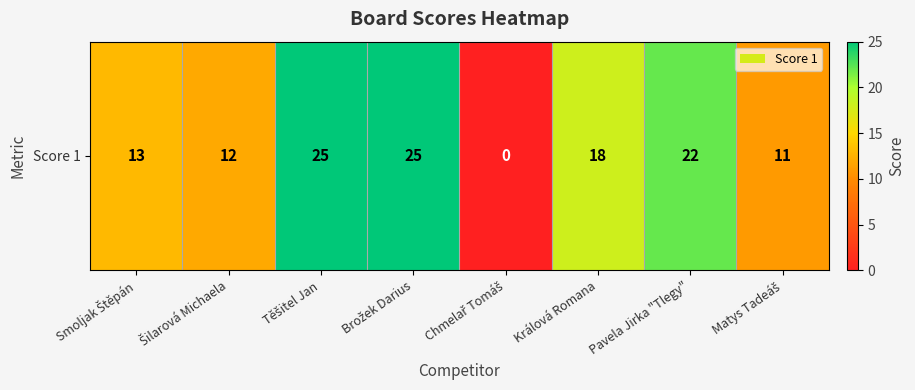

How many data points are above 18?

3